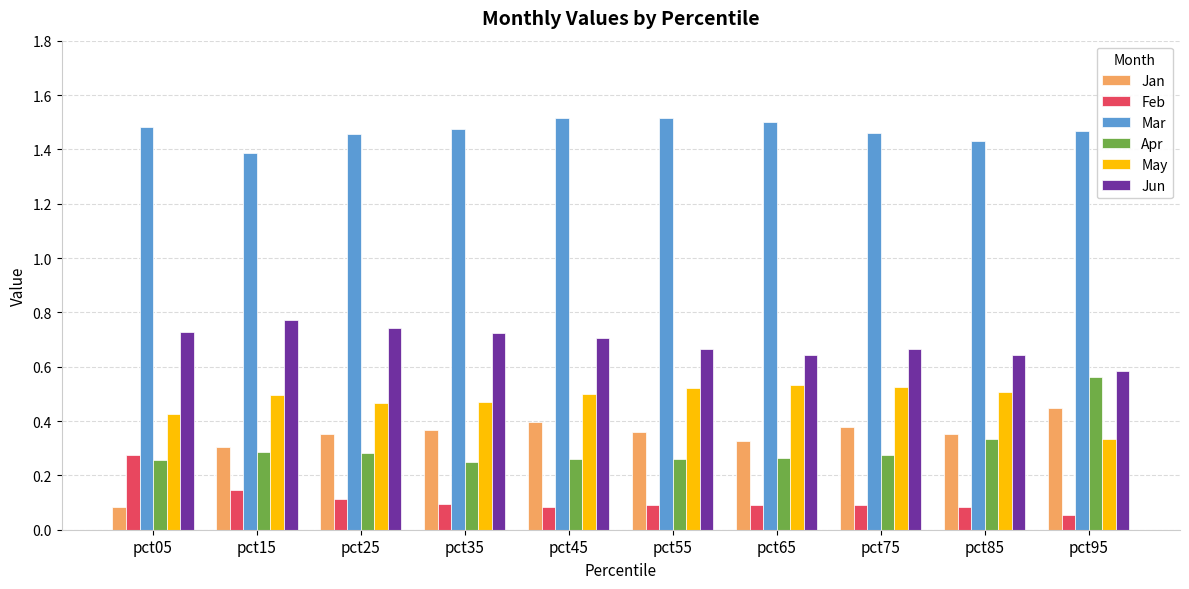

At how many categories does at least one series exceed 1?

10